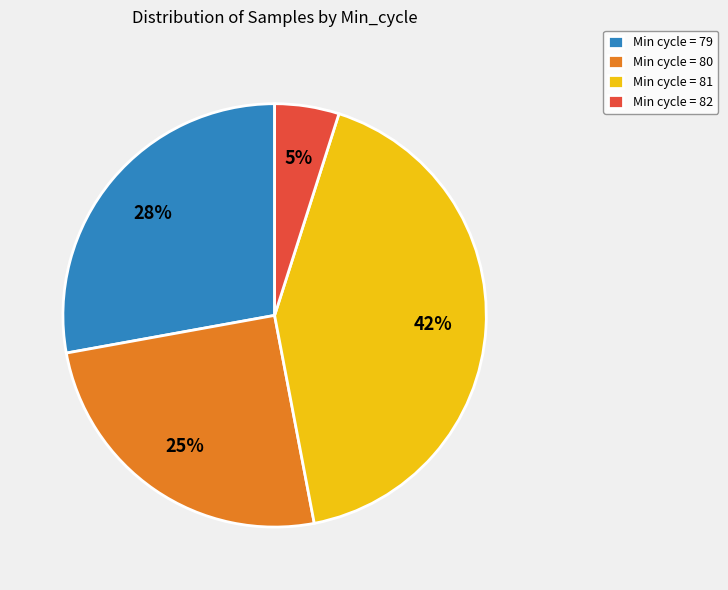

Is the sum of Min cycle = 81 and Min cycle = 80 greater than half?

Yes